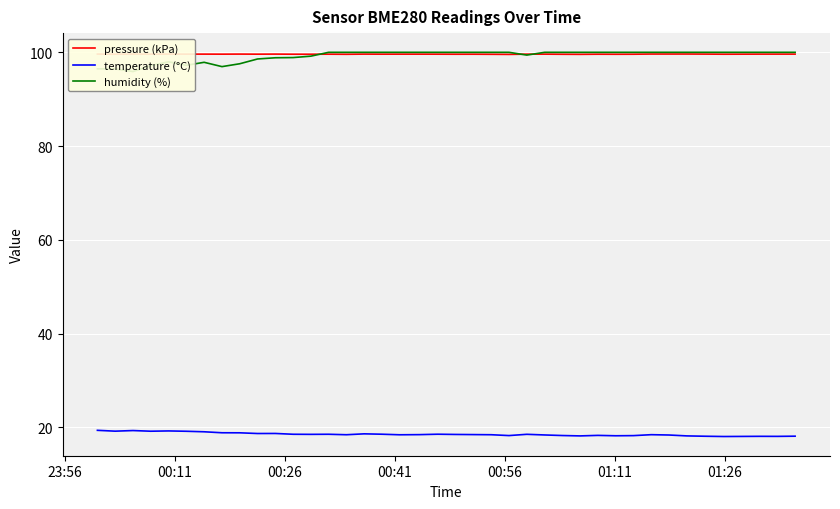

What is the maximum value for pressure (kPa)?

99.6